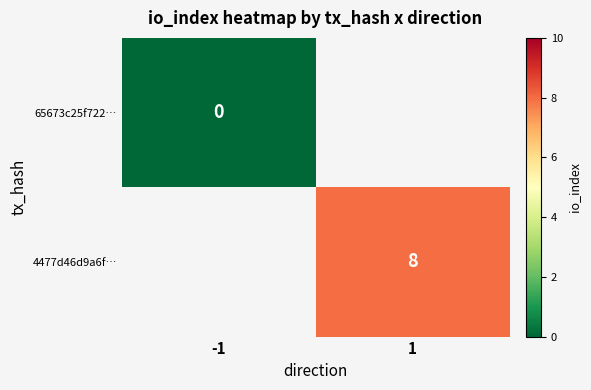

True or false: 4477d46d9a6f… has a value of 12 at 1.

False